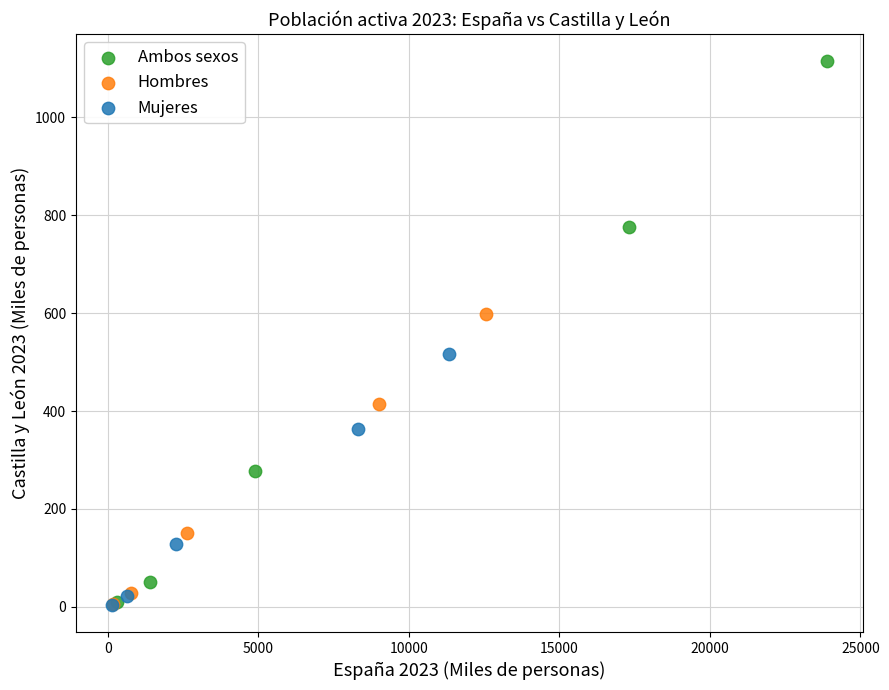

Which series has the largest Y range (max minus min)?

Ambos sexos